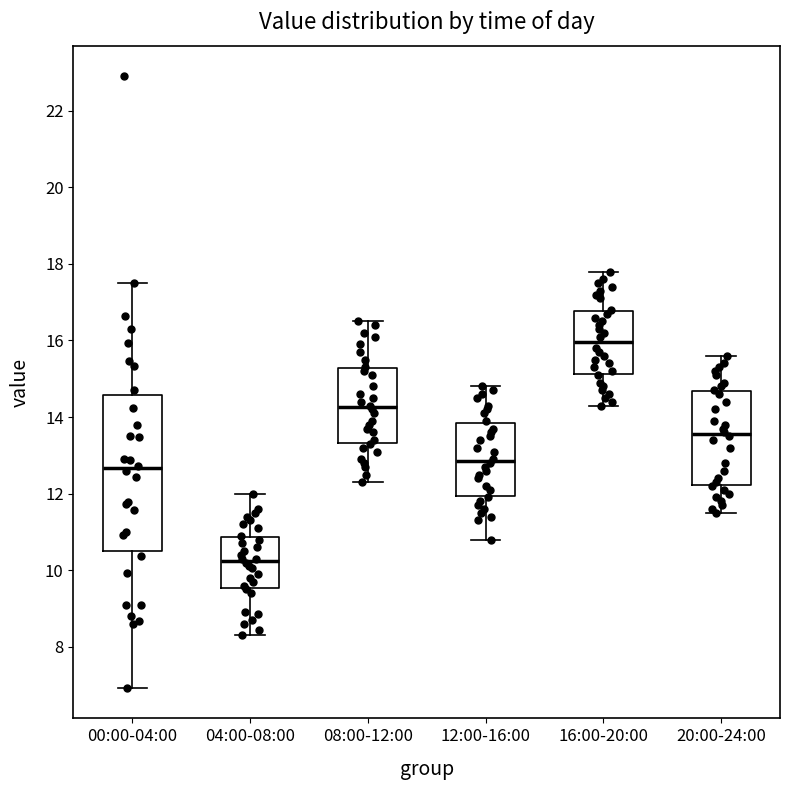

Where is the upper edge of the box for 16:00-20:00 on the y-axis? The values are not printed on the chart, so give them approximately, as read against the axis.

16.8